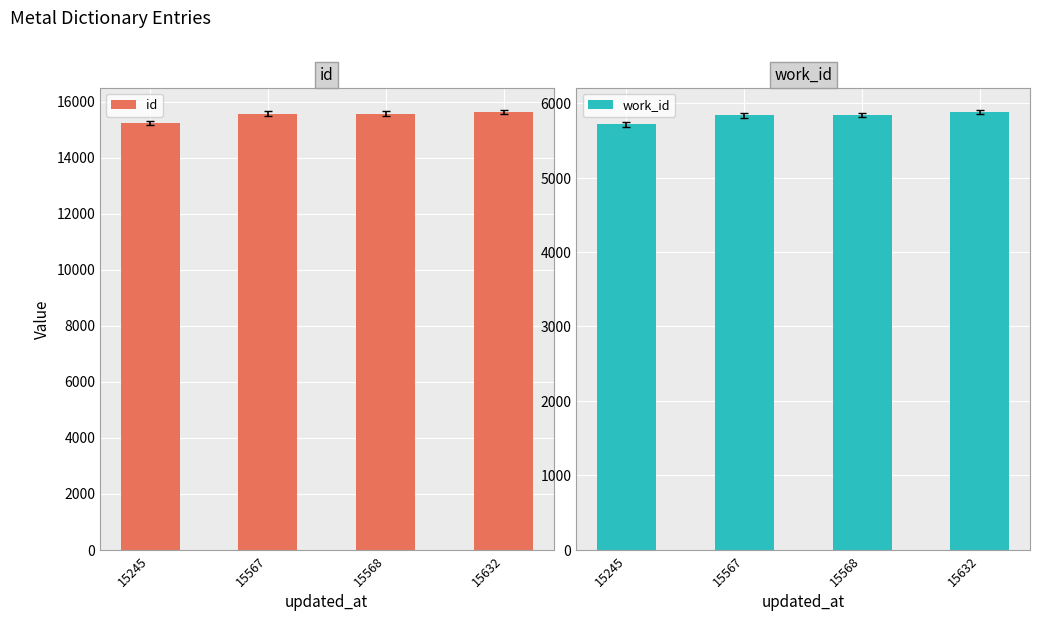

Rank the series at 15632 from lowest to highest value.

work_id, id